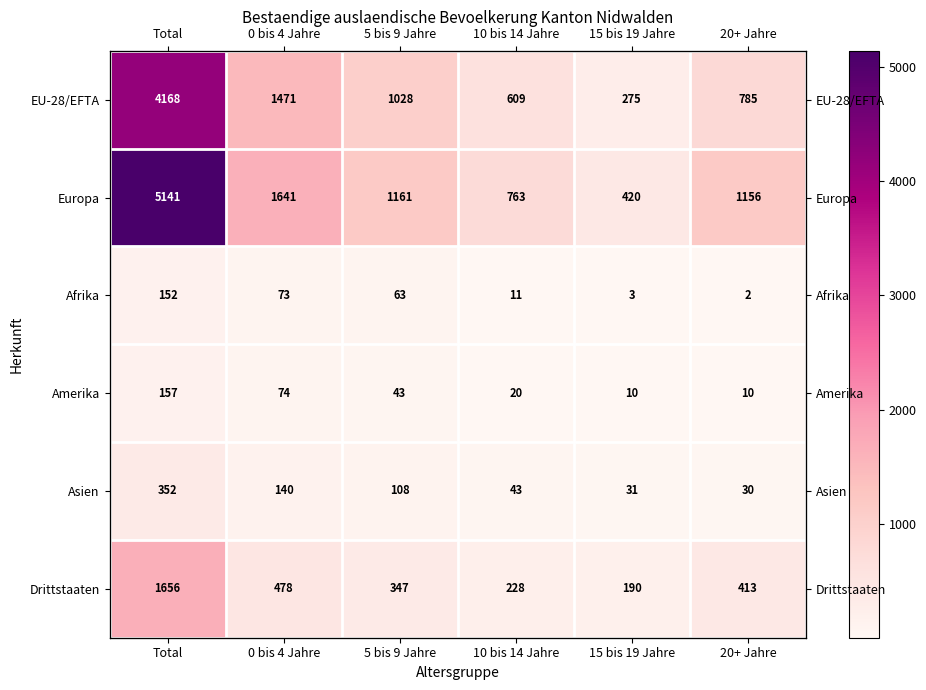

What is the difference between the maximum and minimum values in the Amerika series?

147